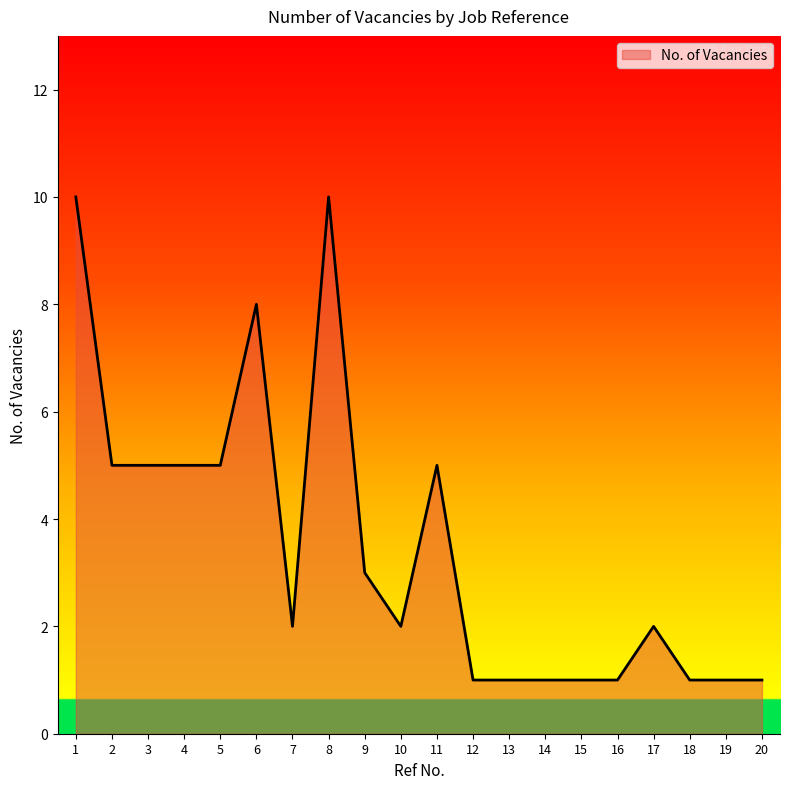

What is the difference between the maximum and minimum values?

9